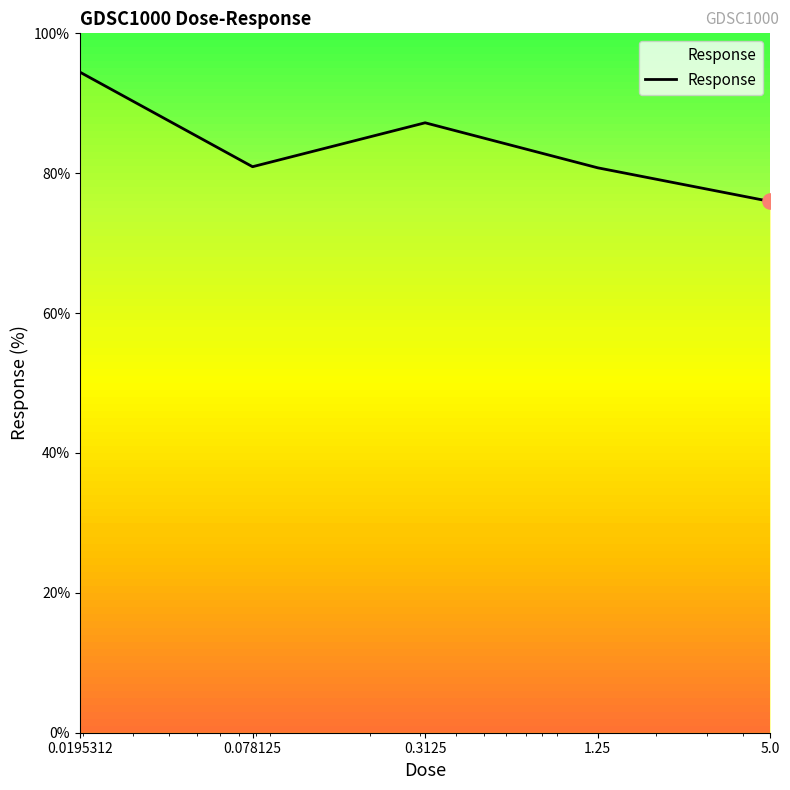

What is the maximum value shown in the chart?

94.4